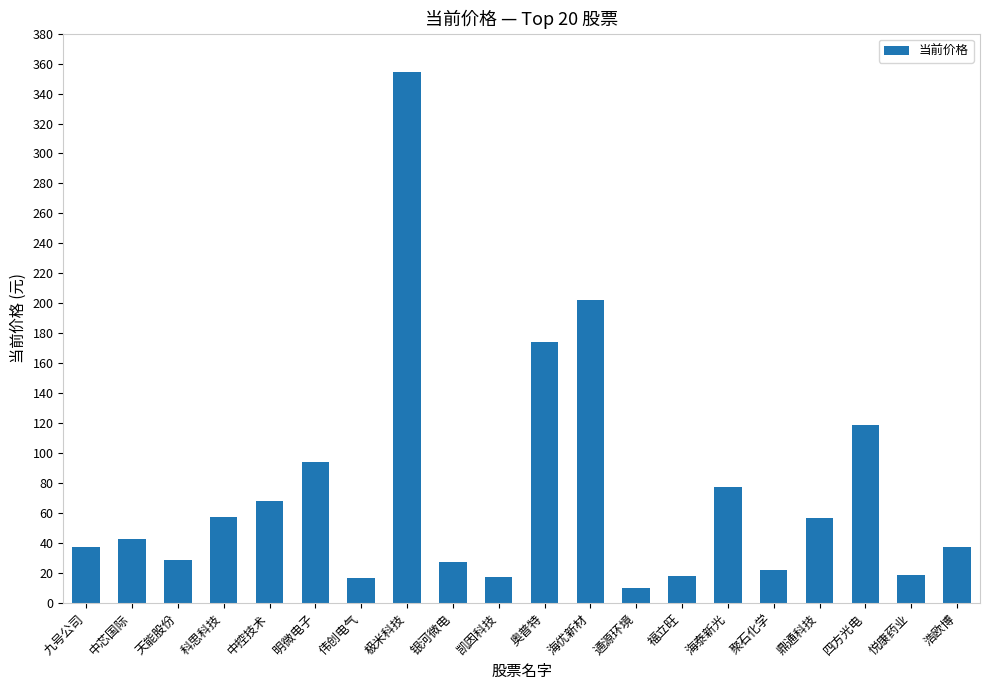

The chart shows a value of 29.1 at 天能股份. True or false?

True